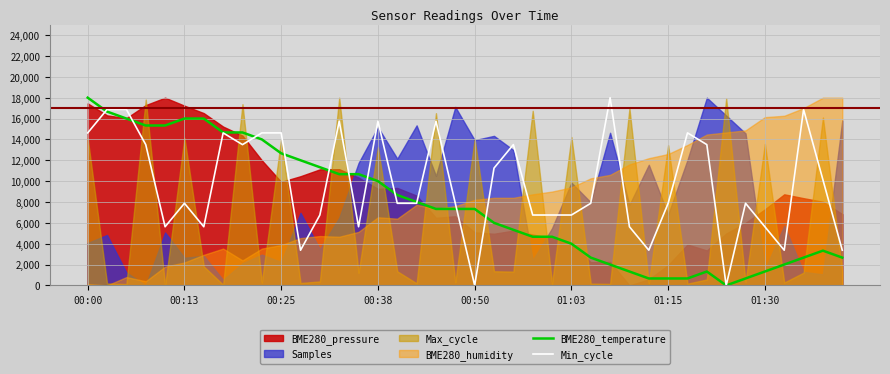

Is it true that BME280_temperature equals 1718.8 at 37?

False